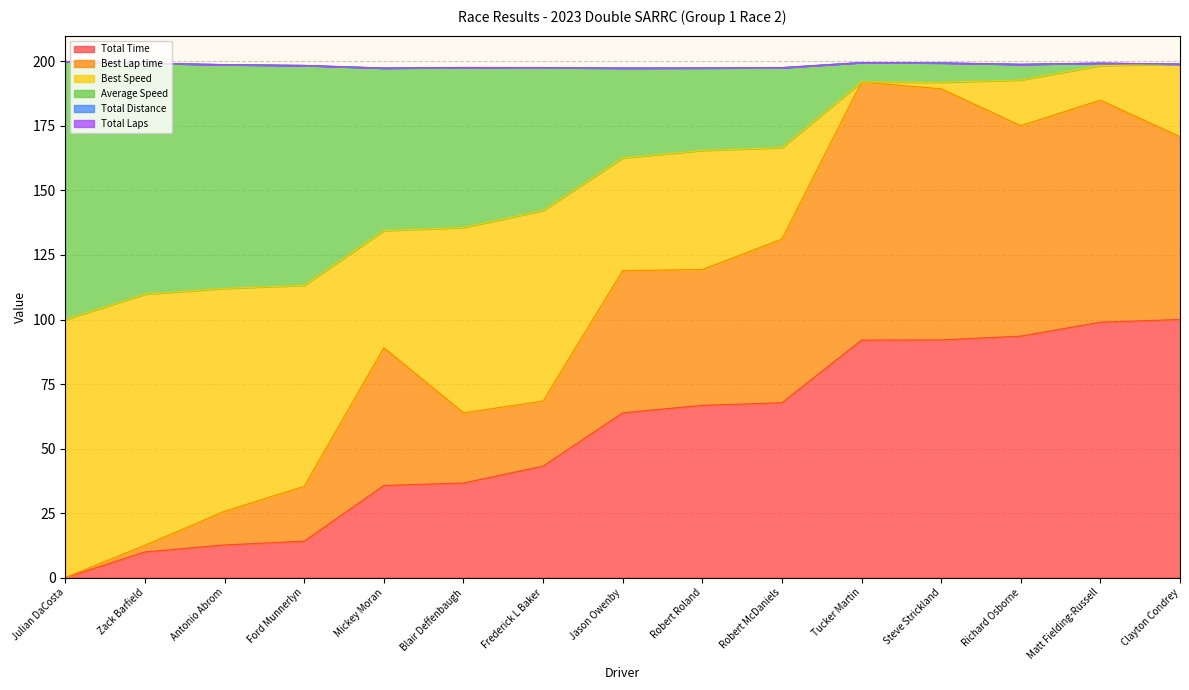

How many interior local valleys does the Average Speed series have?

1